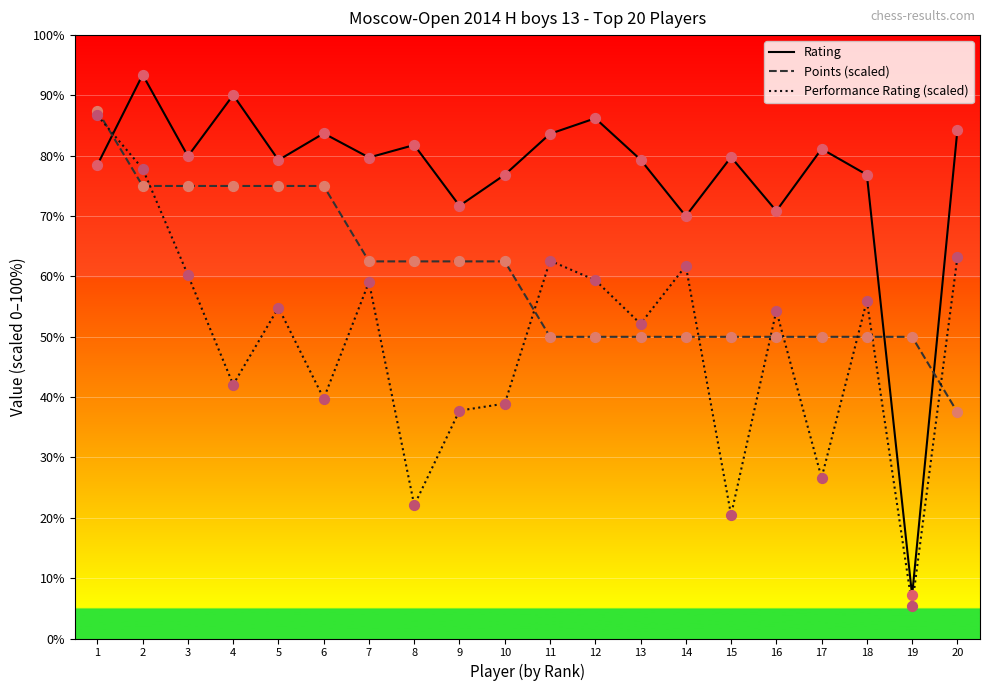

What are all the series names shown in the legend?

Rating, Points (scaled), Performance Rating (scaled)